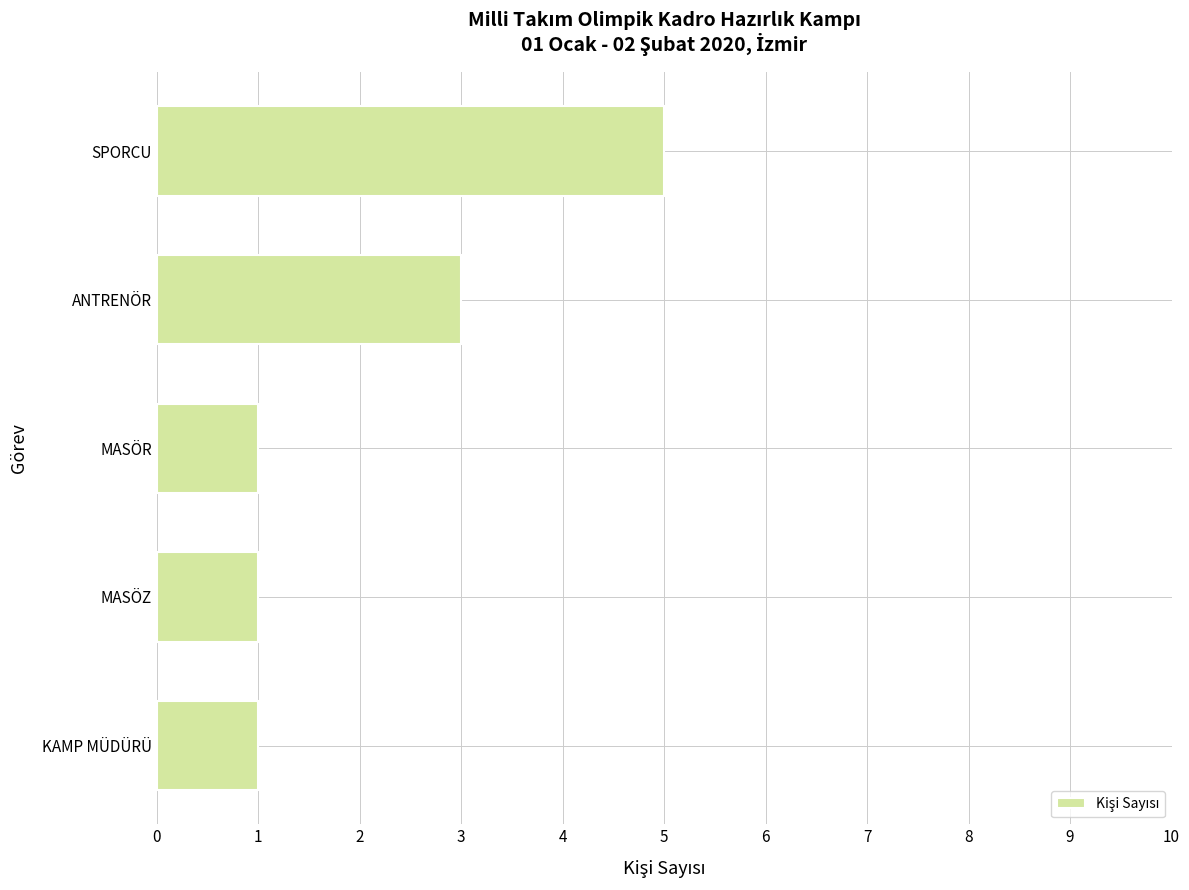

What is the sum of all values?

11